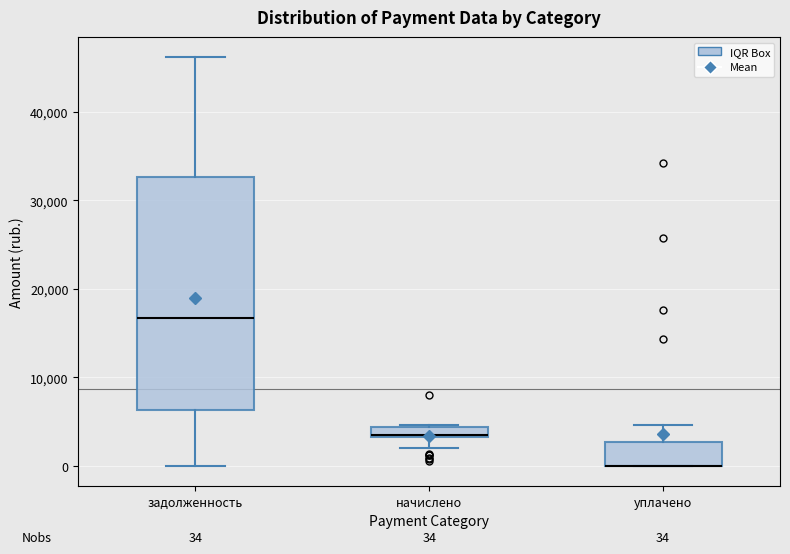

Comparing the boxes themselves (not the whiskers), which one is the tallest?

задолженность